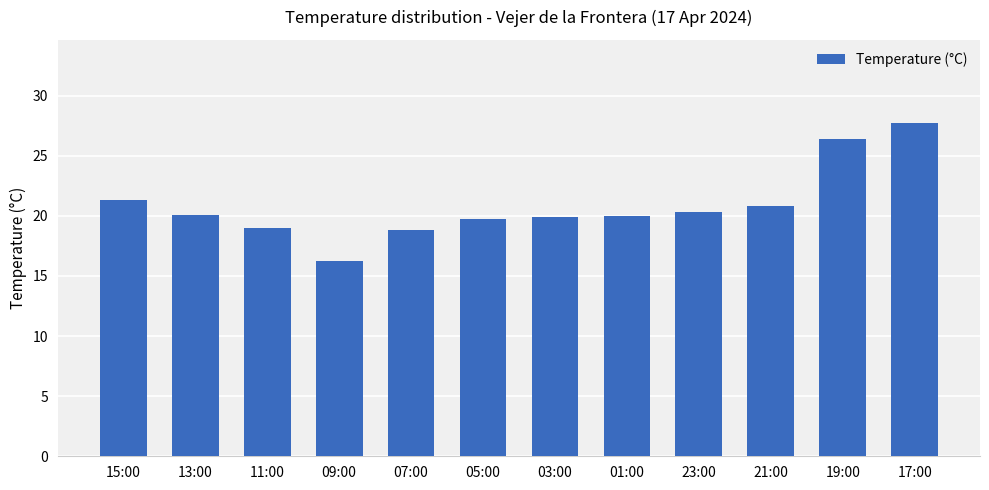

What is the value of the 7th bar from the left?

19.9